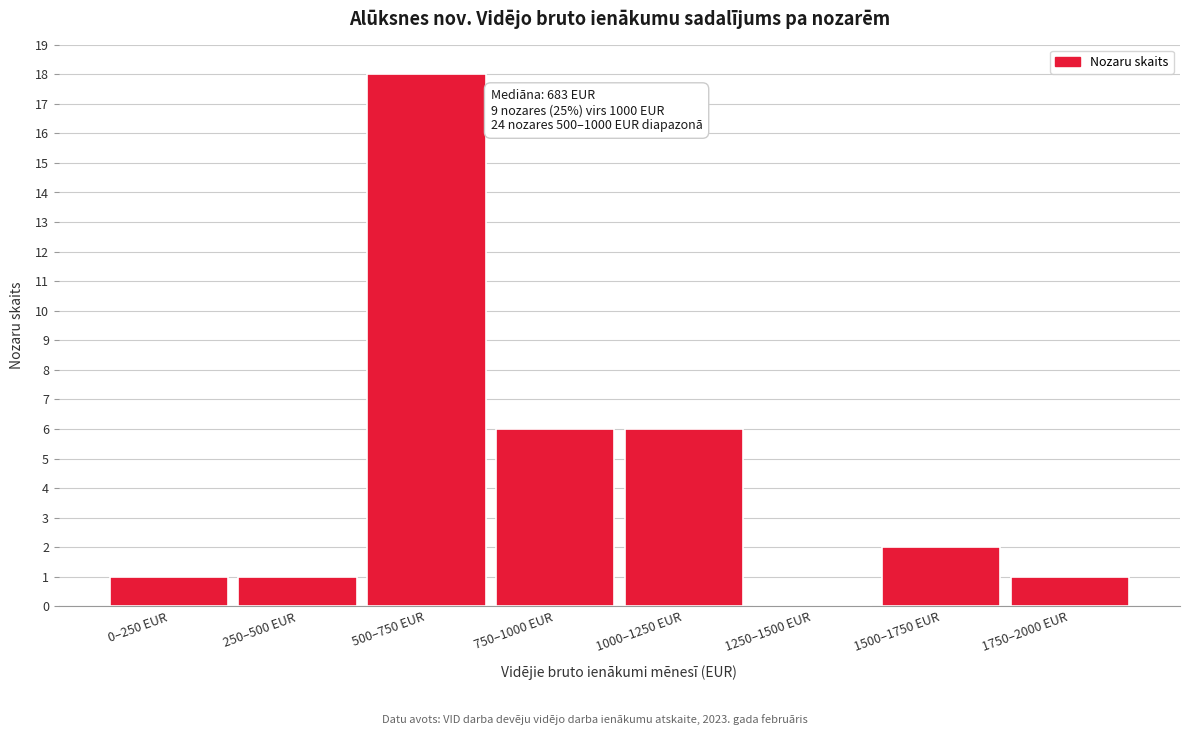

Reading left to right, what are all the values shown in this chart?

0–250 EUR=1	250–500 EUR=1	500–750 EUR=18	750–1000 EUR=6	1000–1250 EUR=6	1250–1500 EUR=0	1500–1750 EUR=2	1750–2000 EUR=1